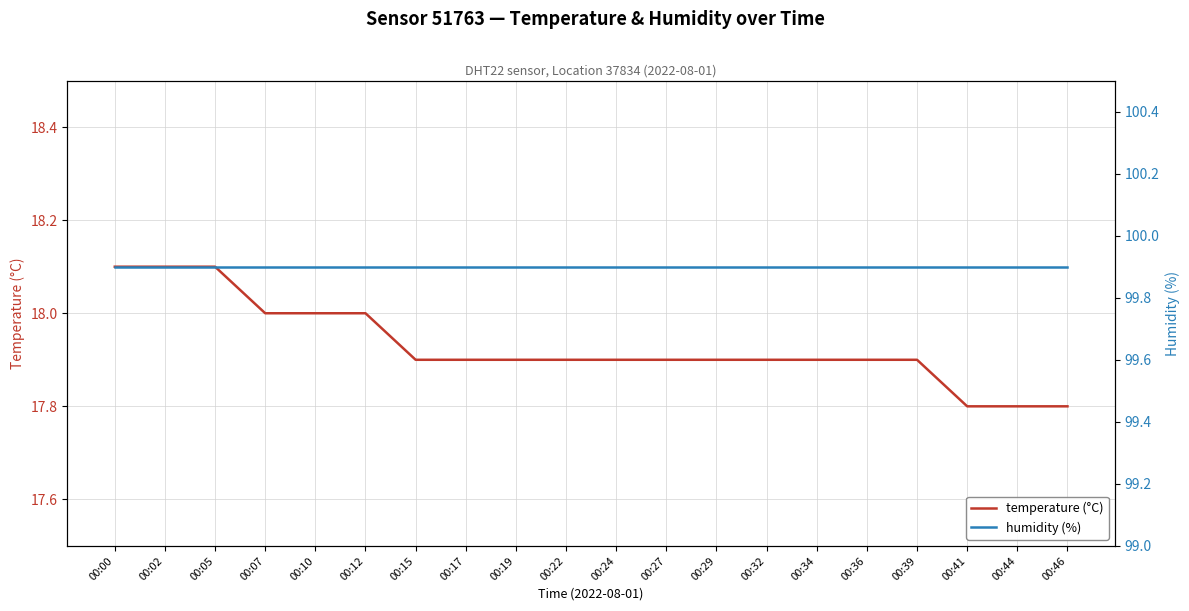

What is the value of the humidity (%) point at the 1st from the left?

99.9